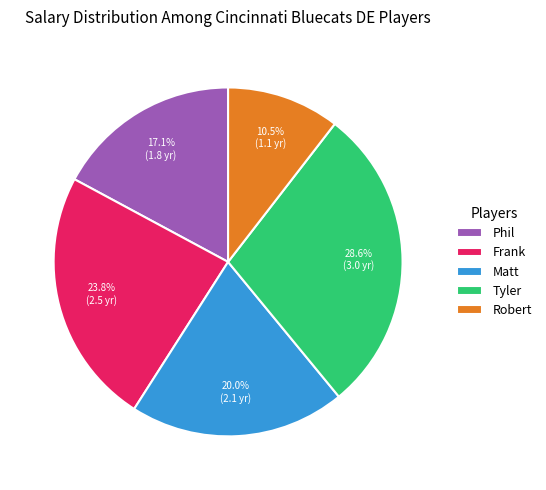

Does Tyler represent more than half of the total?

No